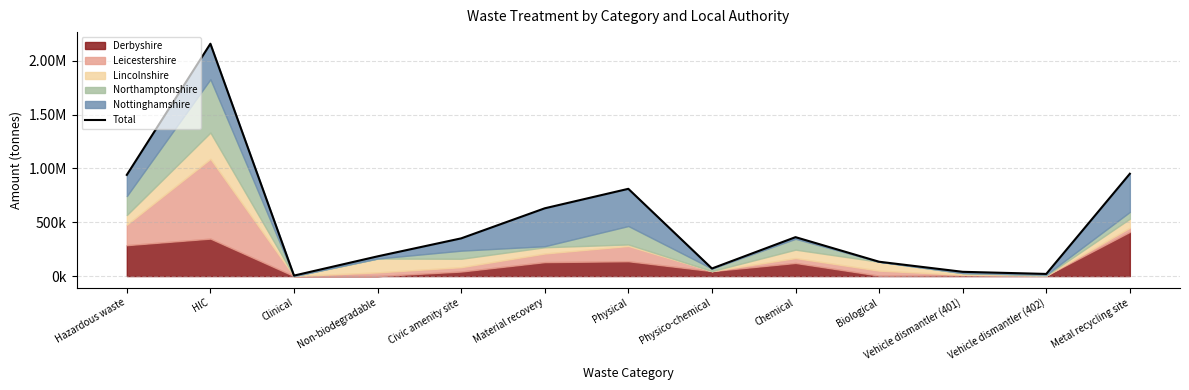

Reading left to right, extract all data points from this chart.

Hazardous waste=939984.0	HlC=2158180.9	Clinical=4401.8	Non-biodegradable=183156.1	Civic amenity site=350261.8	Material recovery=629523.1	Physical=810414.1	Physico-chemical=70347.8	Chemical=361509.6	Biological=133143.7	Vehicle dismantler (401)=39550.4	Vehicle dismantler (402)=19890.5	Metal recycling site=950528.0